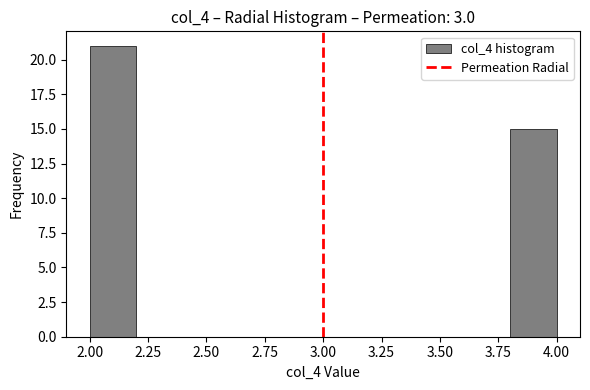

Reading left to right, transcribe this chart: for each bar, give the range it covers on the x-axis and its height. The values are not printed on the chart, so give them approximately, as read against the axis.

2.0 to 2.2: 21
2.2 to 2.4: 0
2.4 to 2.6: 0
2.6 to 2.8: 0
2.8 to 3.0: 0
3.0 to 3.2: 0
3.2 to 3.4: 0
3.4 to 3.6: 0
3.6 to 3.8: 0
3.8 to 4.0: 15